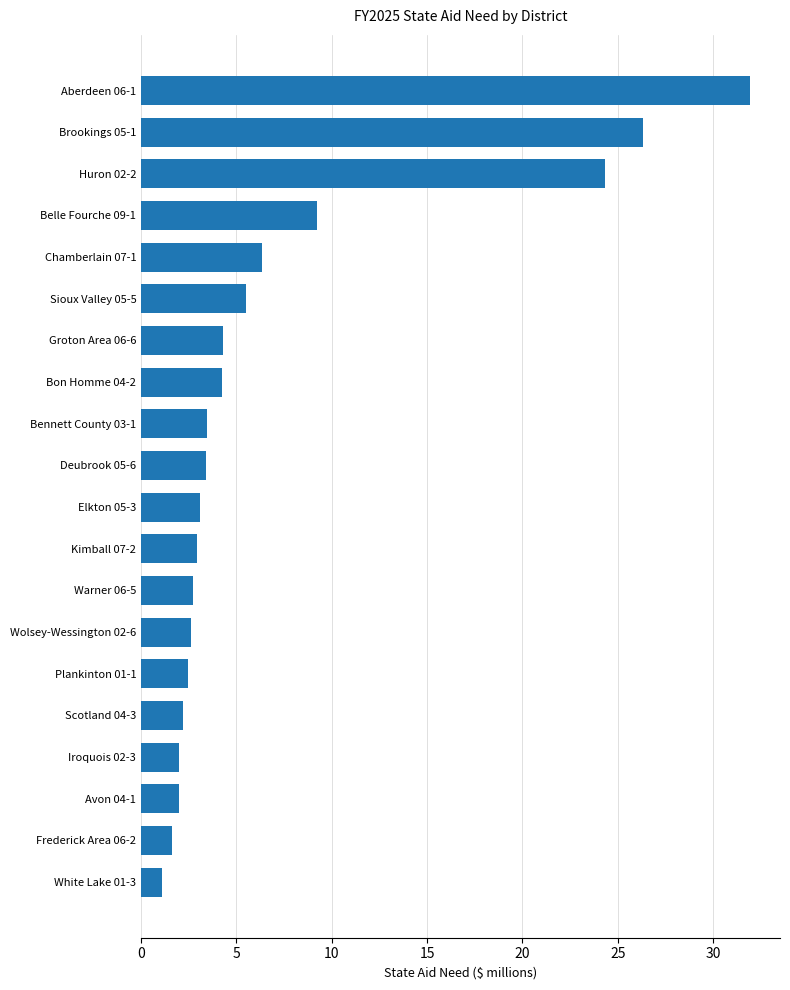

Between Warner 06-5 and Groton Area 06-6, which is larger?

Groton Area 06-6